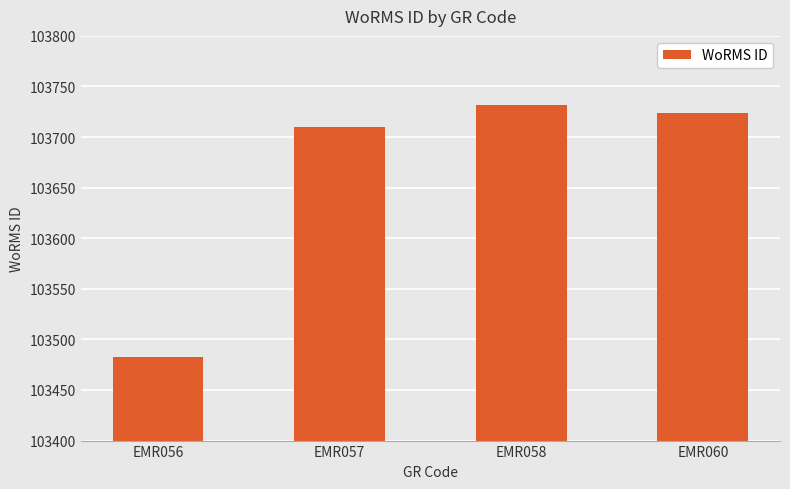

What is the difference between the maximum and second lowest values?

22